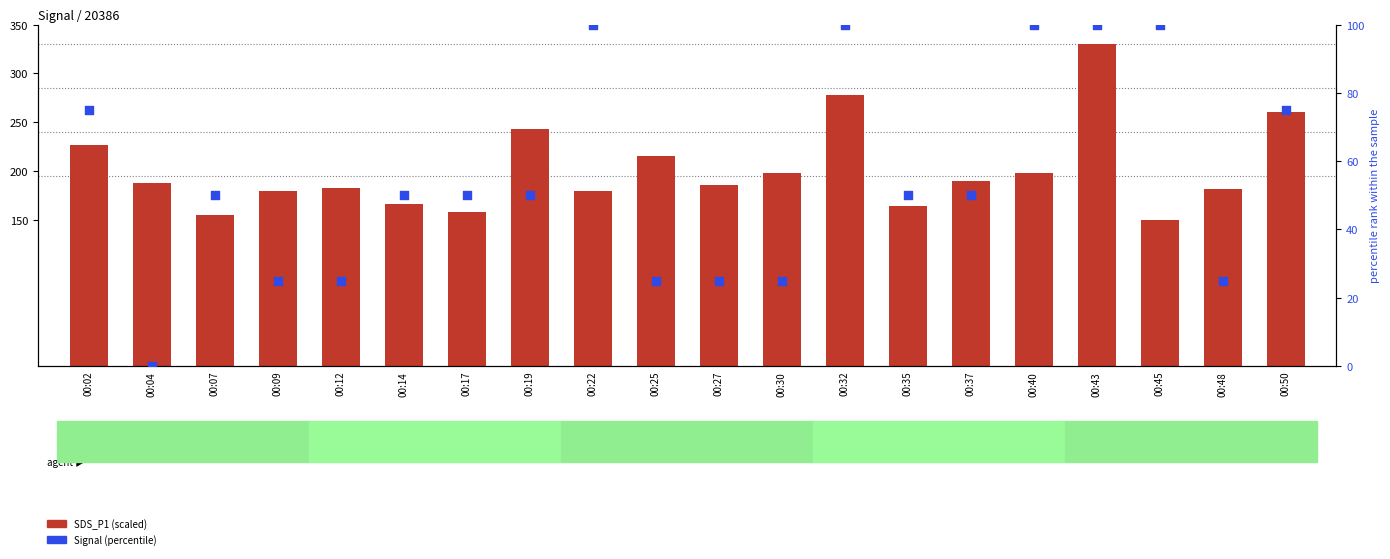

At how many categories does at least one series exceed 234?

4